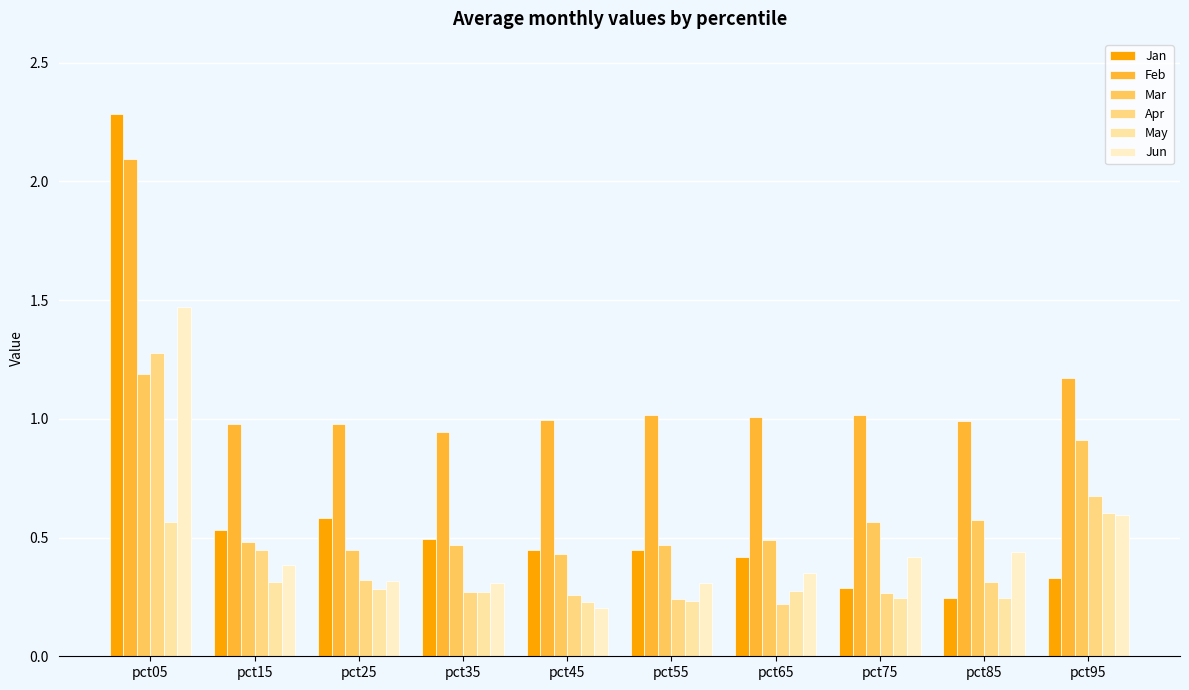

How many categories are shown in the chart?

10